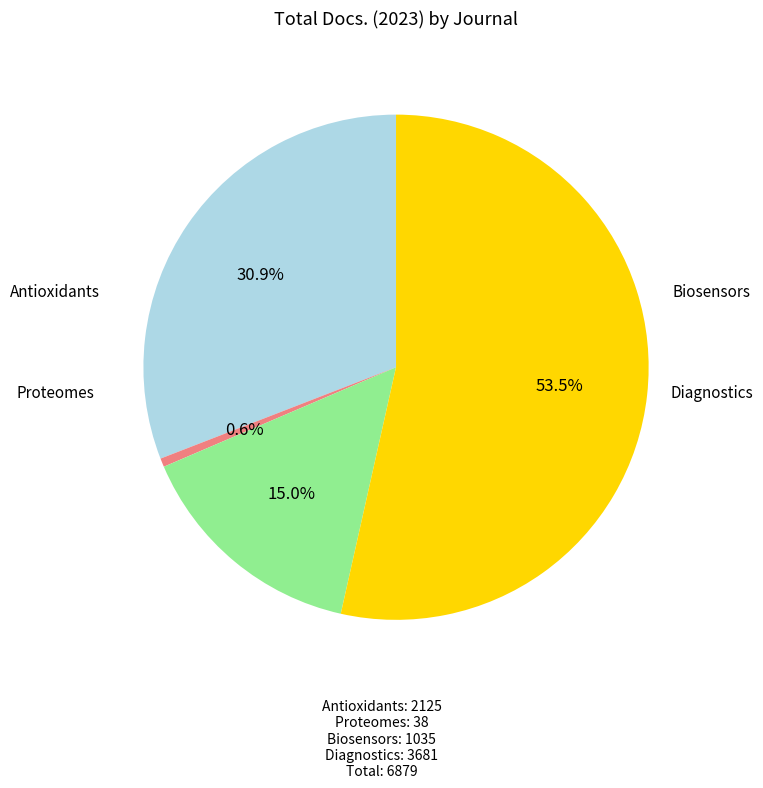

Does any single category account for the majority?

Yes